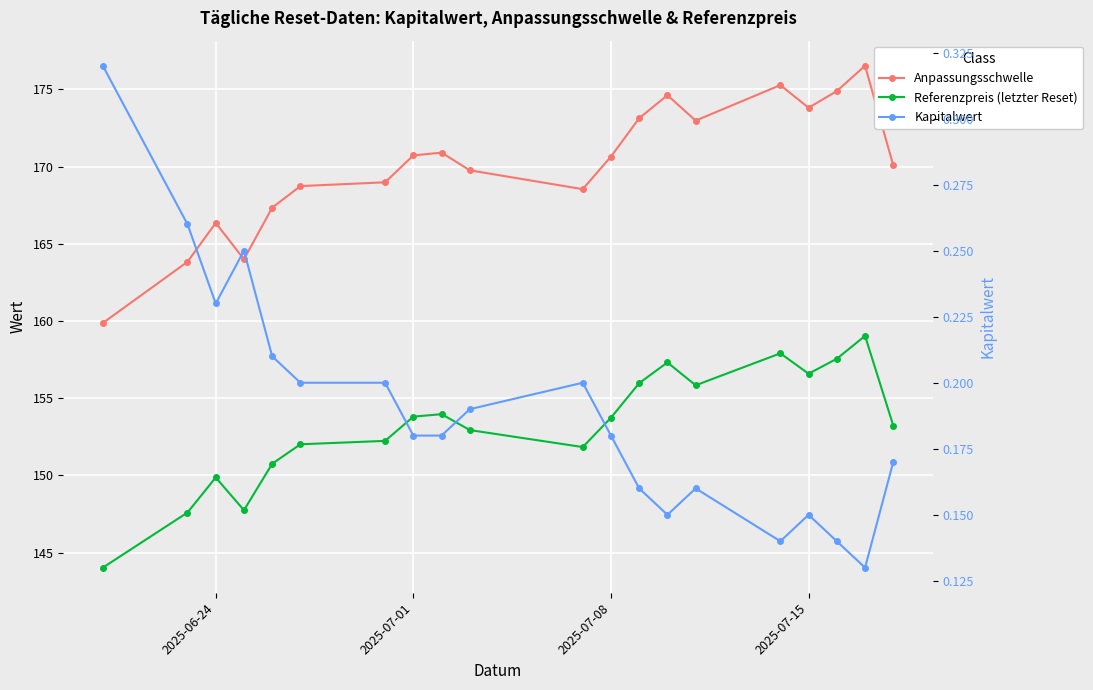

How many interior local peaks does the Kapitalwert series have?

4